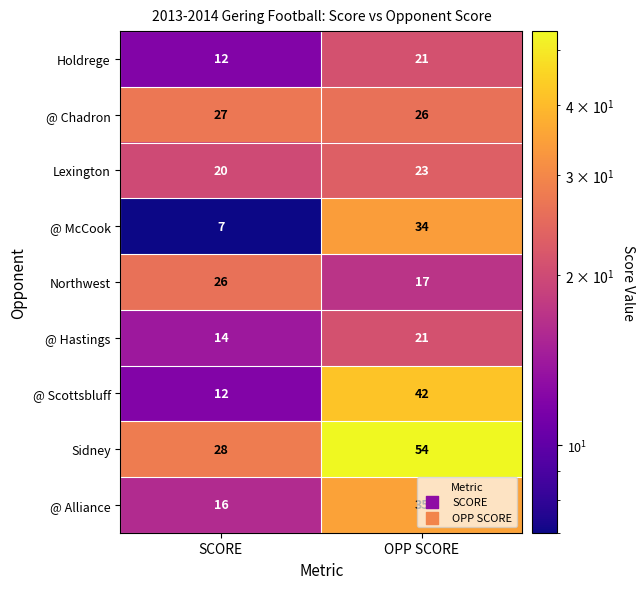

What is the sum of the @ Chadron values at SCORE and OPP SCORE?

53